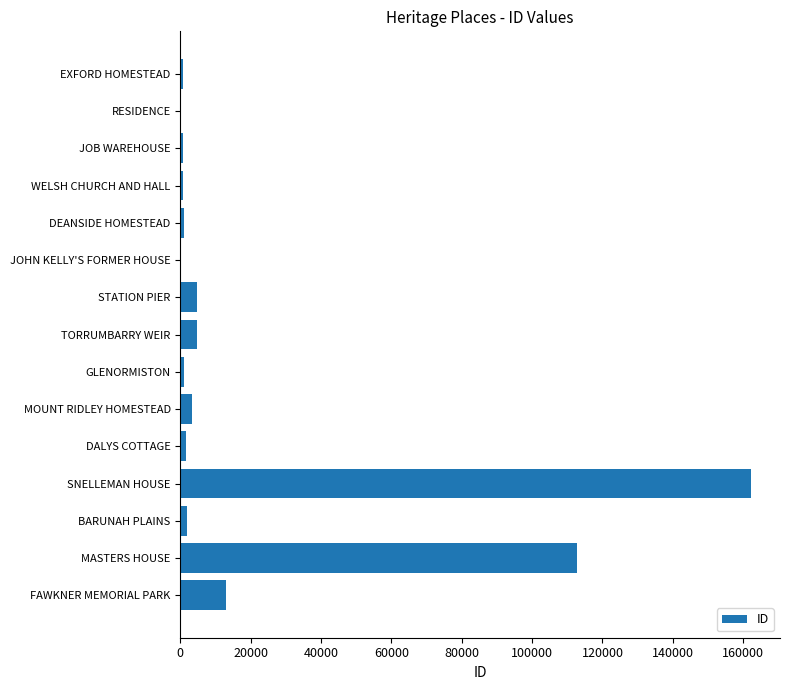

What is the sum of all values?

308744